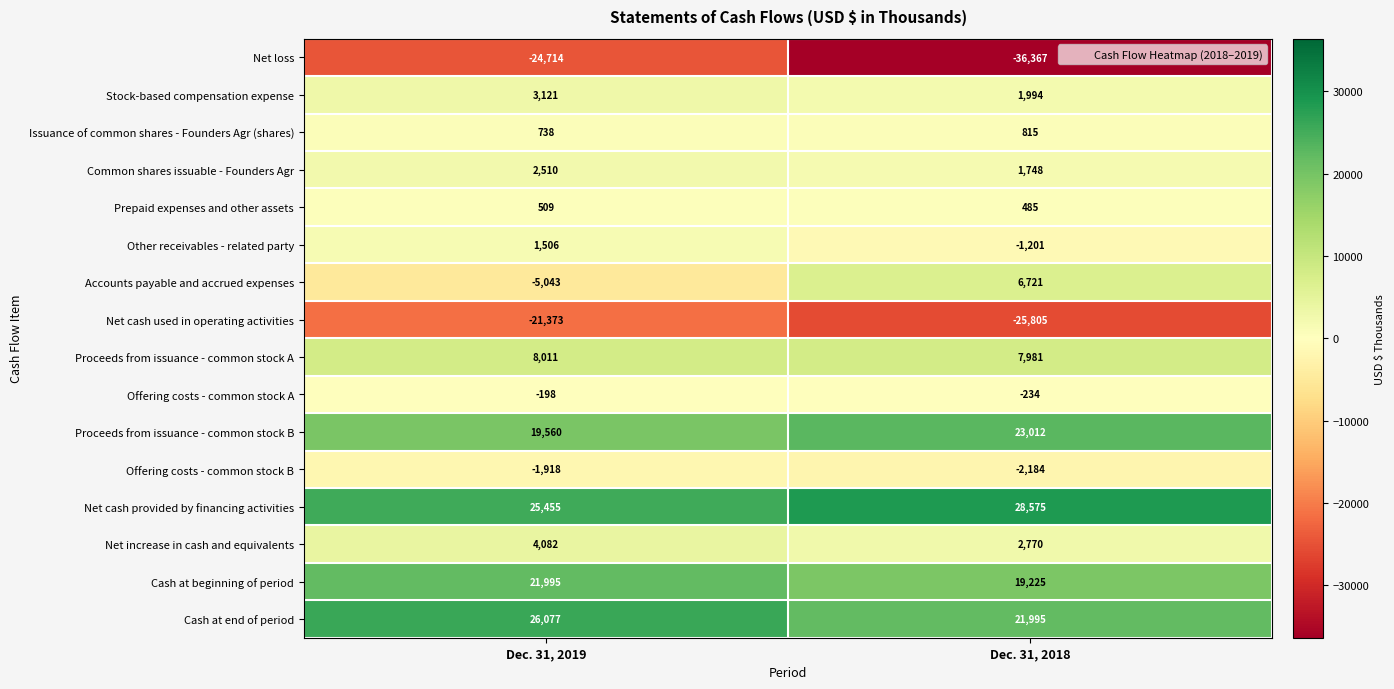

How many categories are shown in the chart?

2